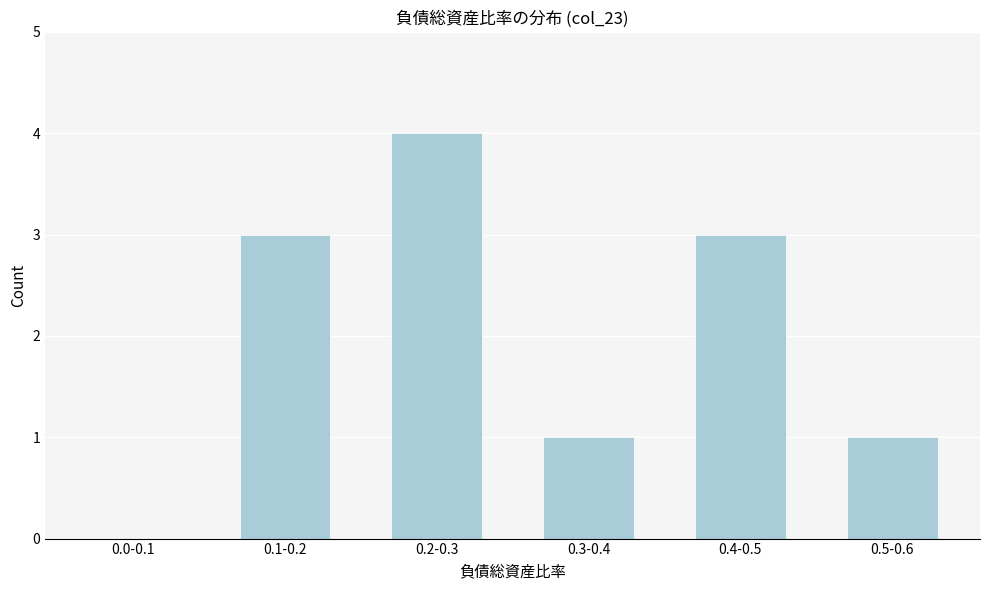

Reading left to right, what are all the values shown in this chart?

0.0-0.1=0	0.1-0.2=3	0.2-0.3=4	0.3-0.4=1	0.4-0.5=3	0.5-0.6=1